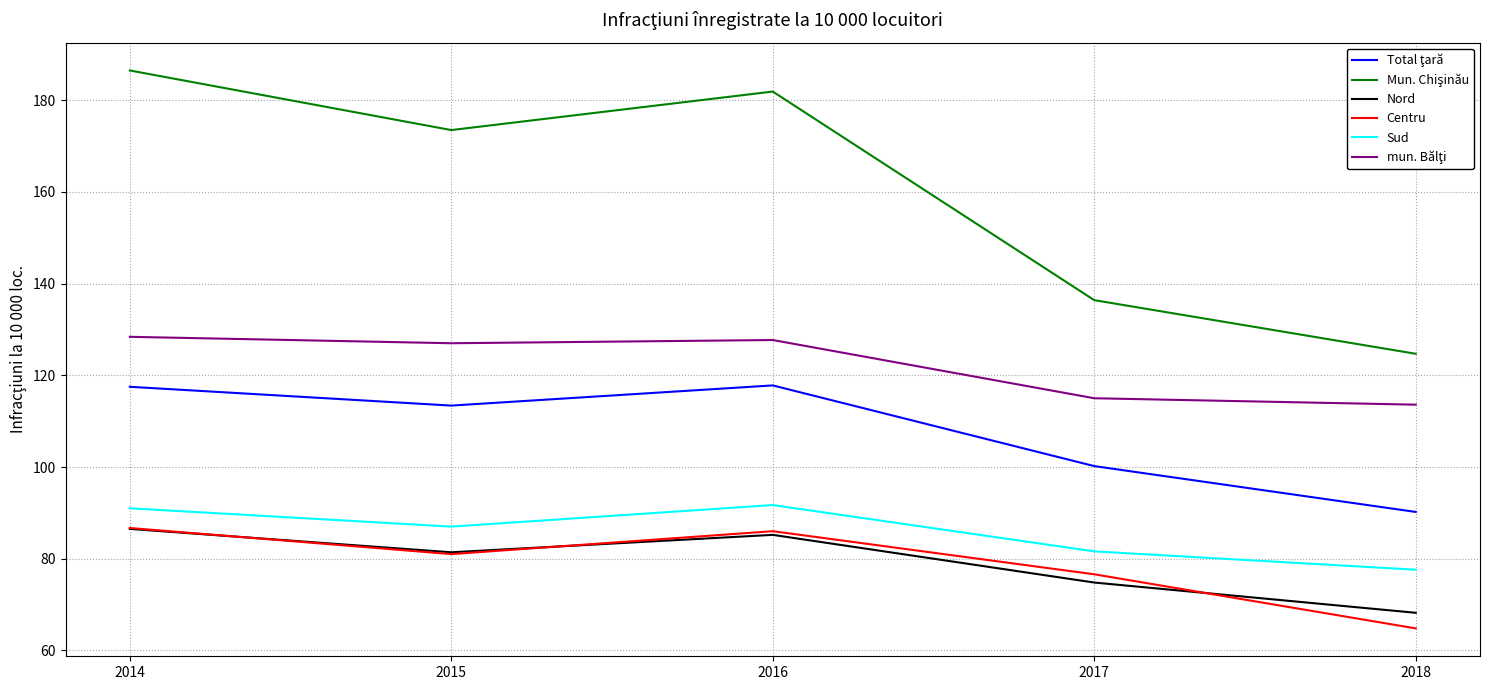

True or false: Sud and Nord intersect in this chart.

False